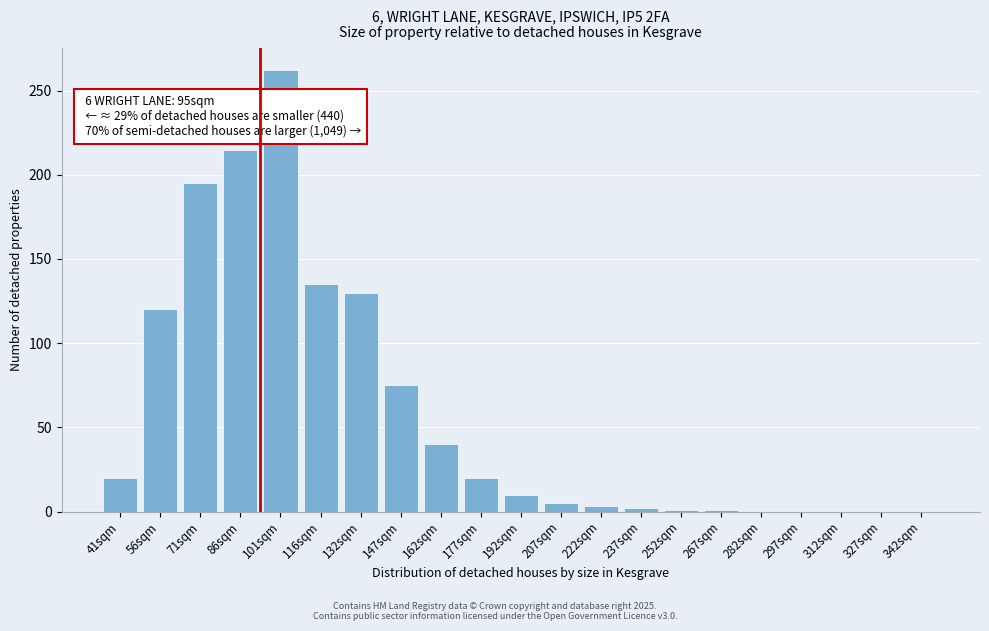

Between 192sqm and 147sqm, which is larger?

147sqm